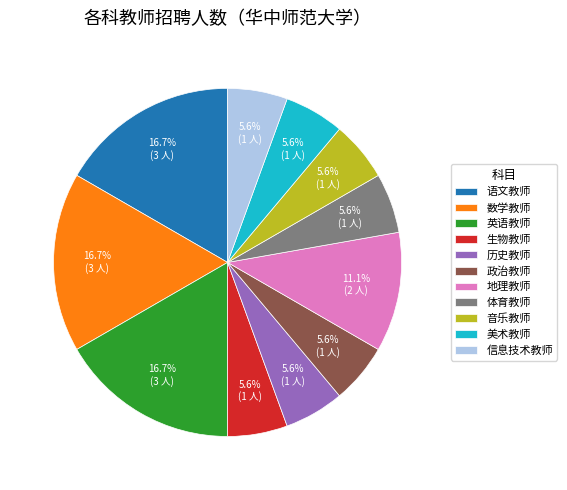

To the nearest percent, what is the difference between the largest and smallest slice percentages?

11%